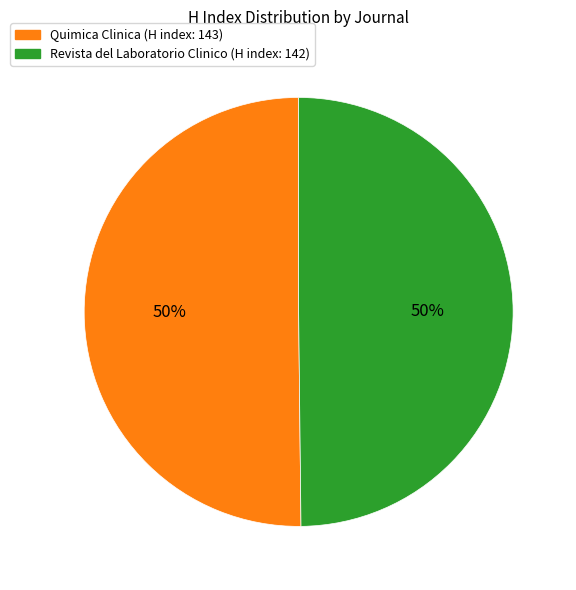

What percentage is the Revista del Laboratorio Clinico slice, to the nearest percent?

50%